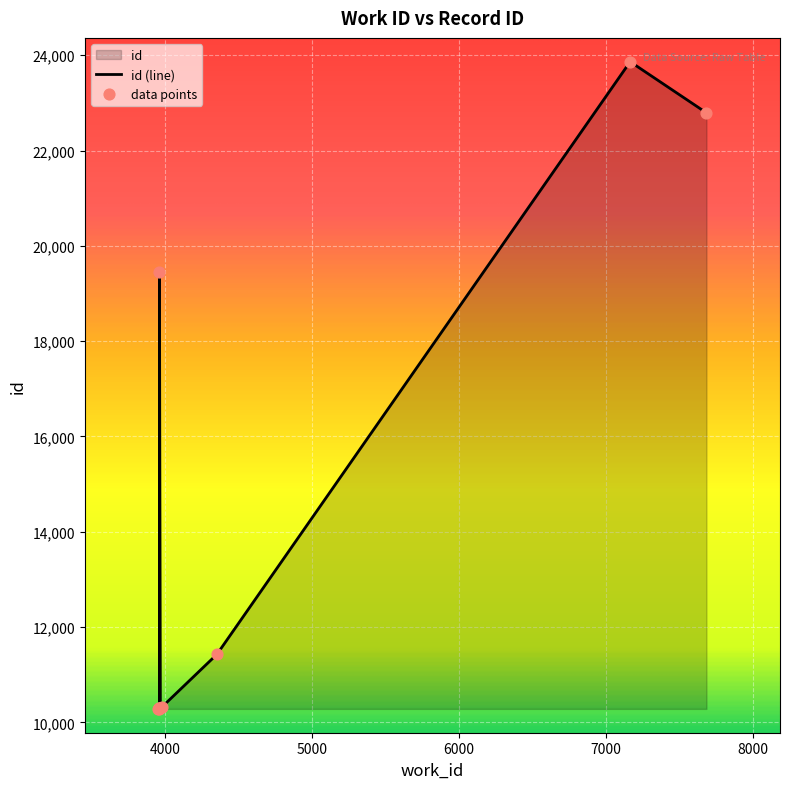

What is the change in value from 3958 to 4353?

+1140